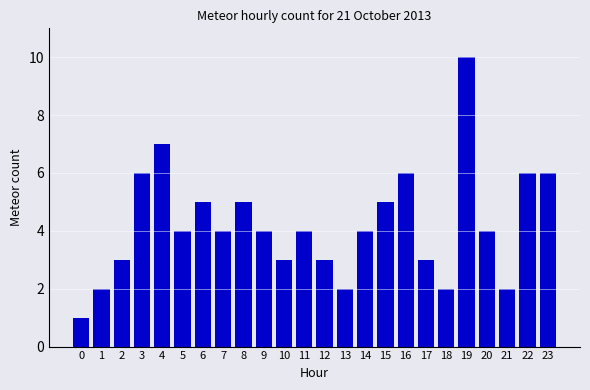

Reading left to right, extract all data points from this chart.

0=1	1=2	2=3	3=6	4=7	5=4	6=5	7=4	8=5	9=4	10=3	11=4	12=3	13=2	14=4	15=5	16=6	17=3	18=2	19=10	20=4	21=2	22=6	23=6